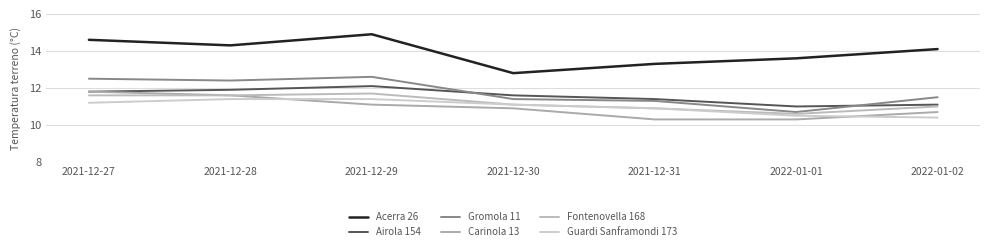

What is the minimum value shown in the chart?

10.3